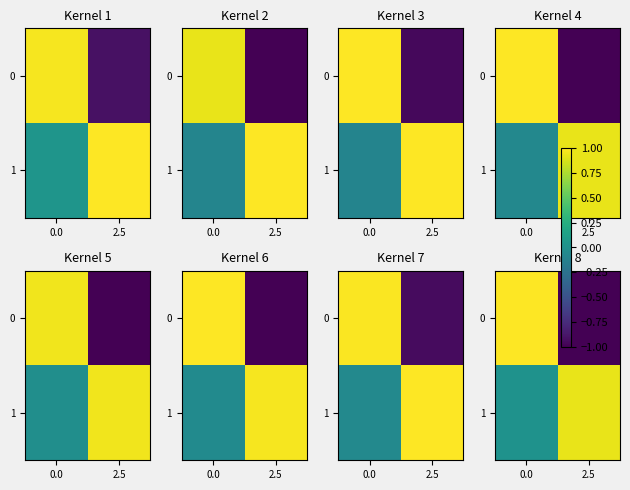

Which series has the widest spread of values?

row_0